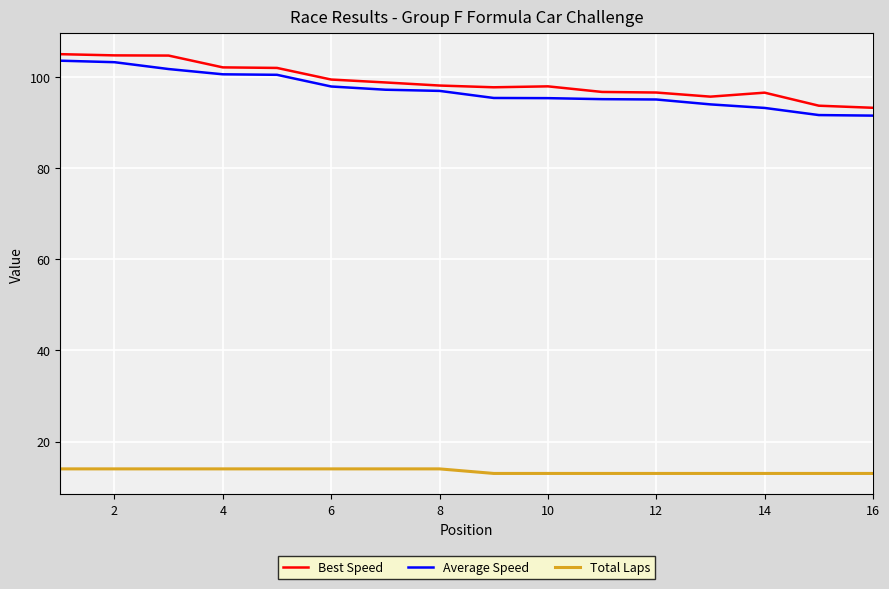

What is the difference between the maximum and minimum values in the Best Speed series?

11.8